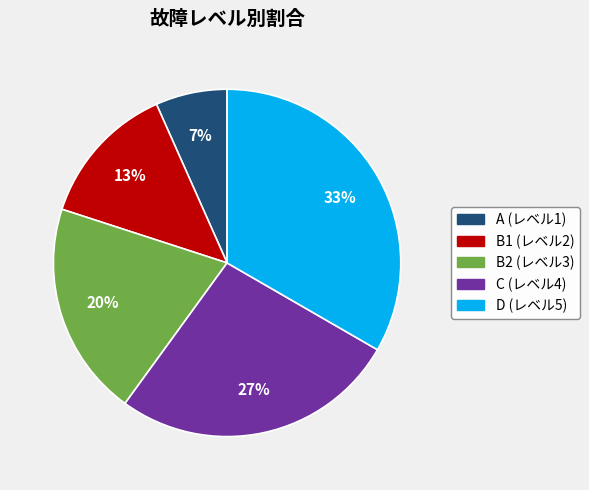

To the nearest percent, what is the average slice percentage?

20%